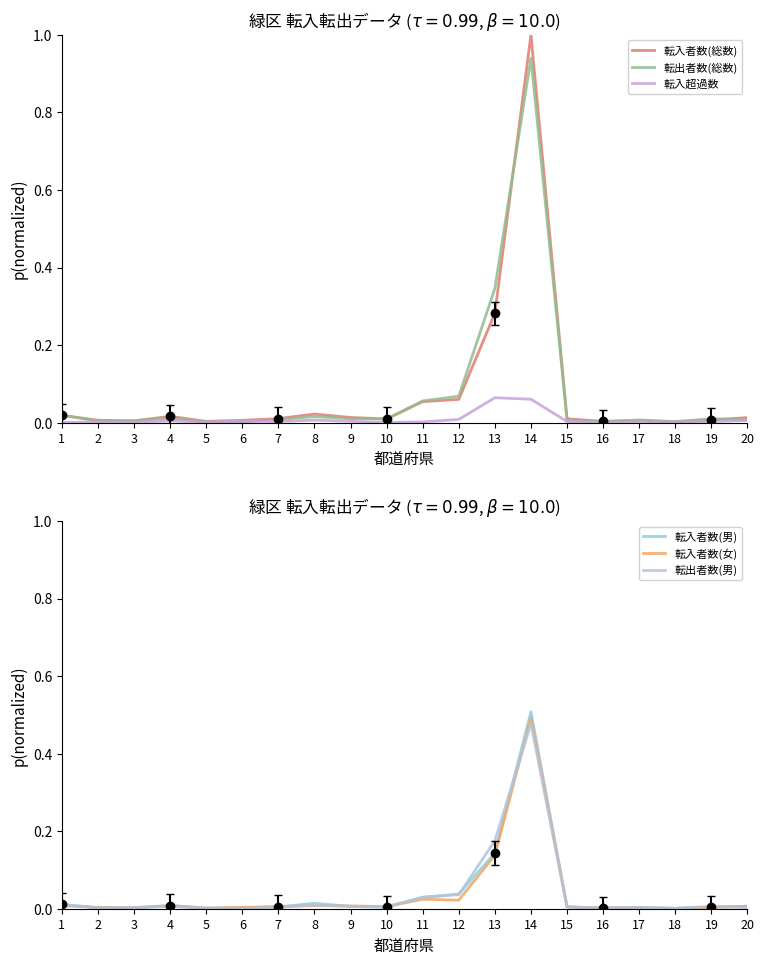

Which series has the widest spread of values?

転入者数(総数)